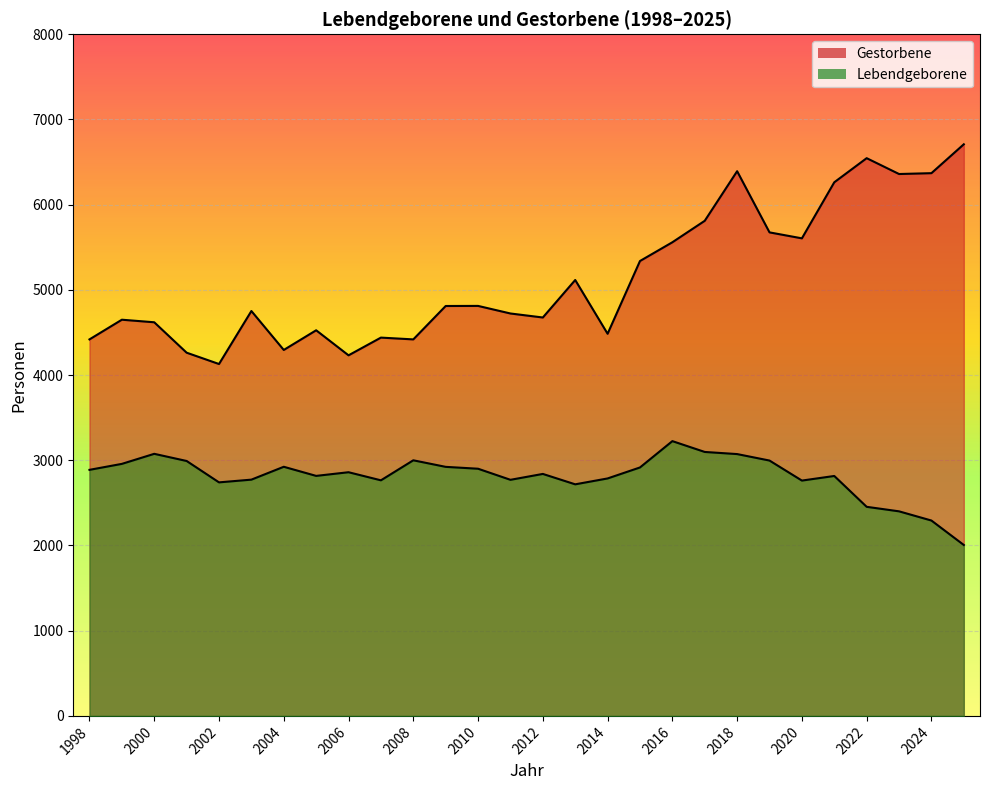

What is the average value of the Lebendgeborene series?

2813